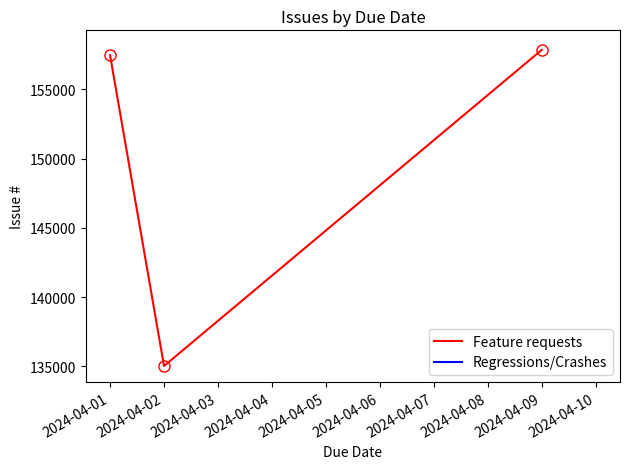

At which label does Feature requests reach its peak?

2024-04-09